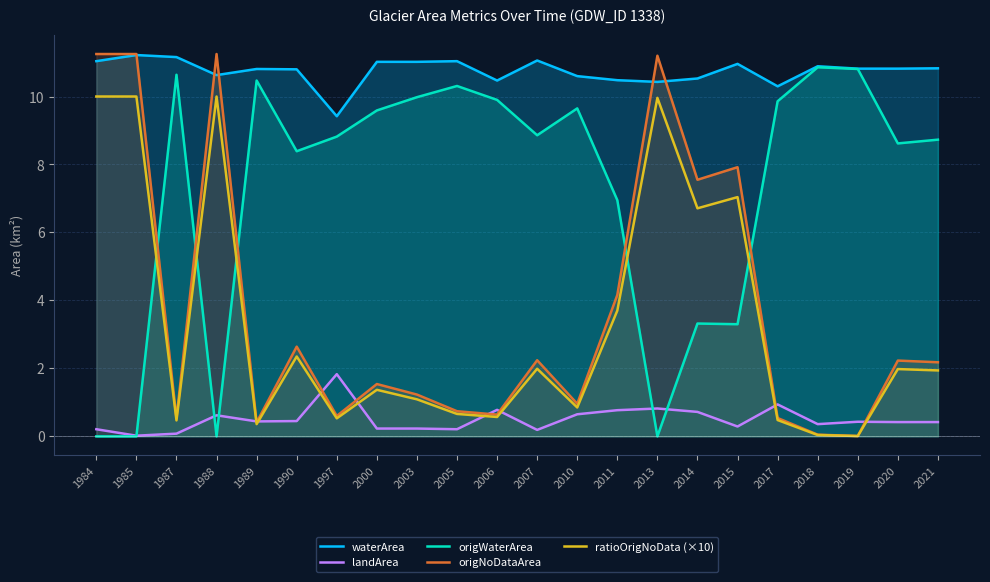

Rank the series at 2011 from lowest to highest value.

landArea, ratioOrigNoData (×10), origNoDataArea, origWaterArea, waterArea